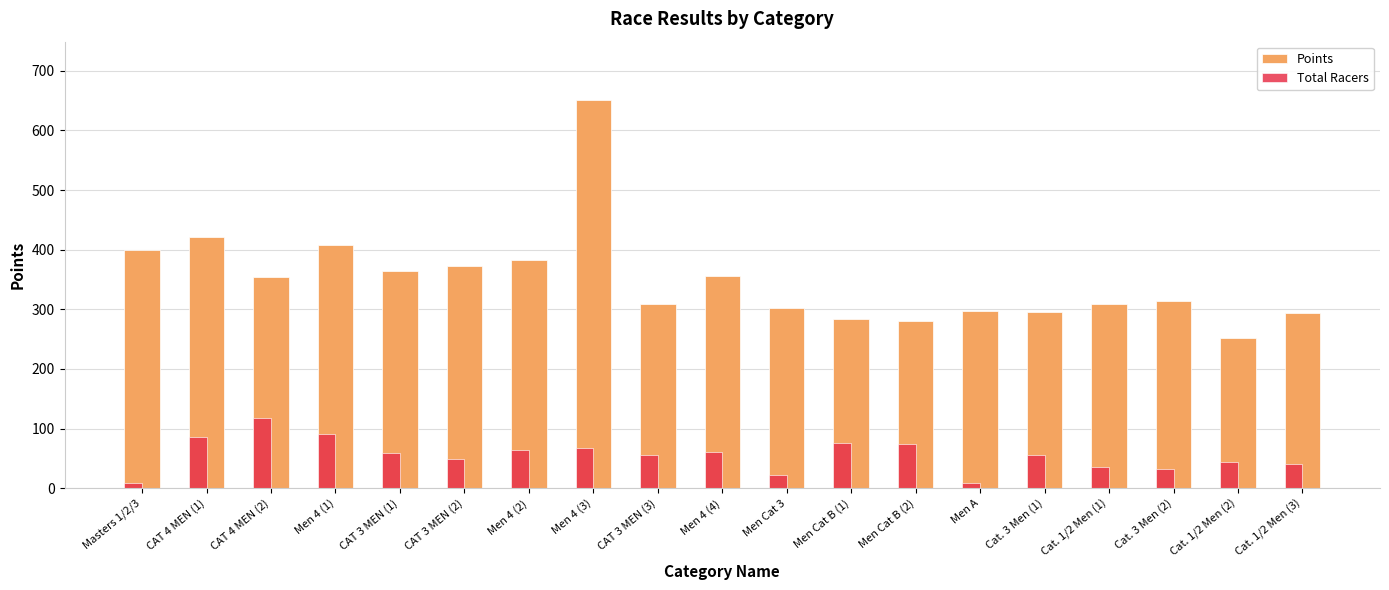

What is the label of the 16th bar from the right?

Men 4 (1)